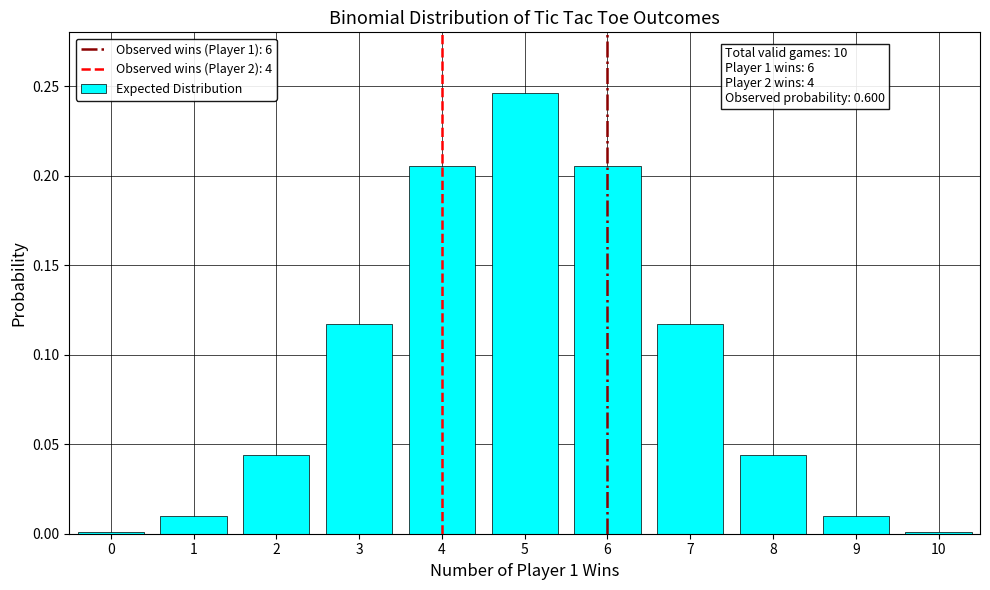

Is it true that the value at 9 is 0.0?

True